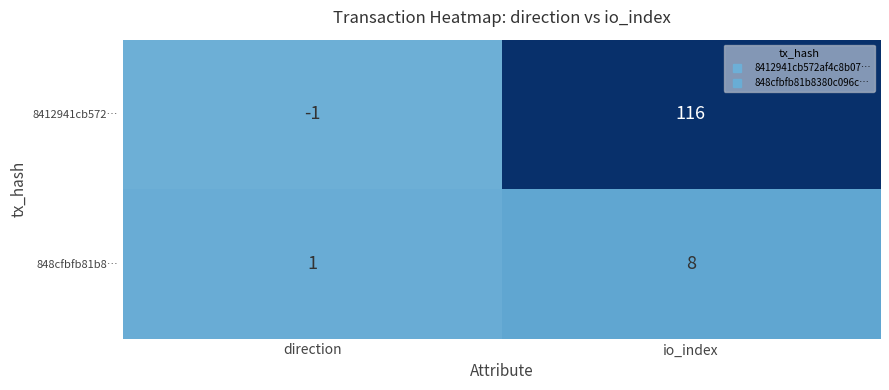

Which series has the largest range (max minus min)?

8412941cb572…